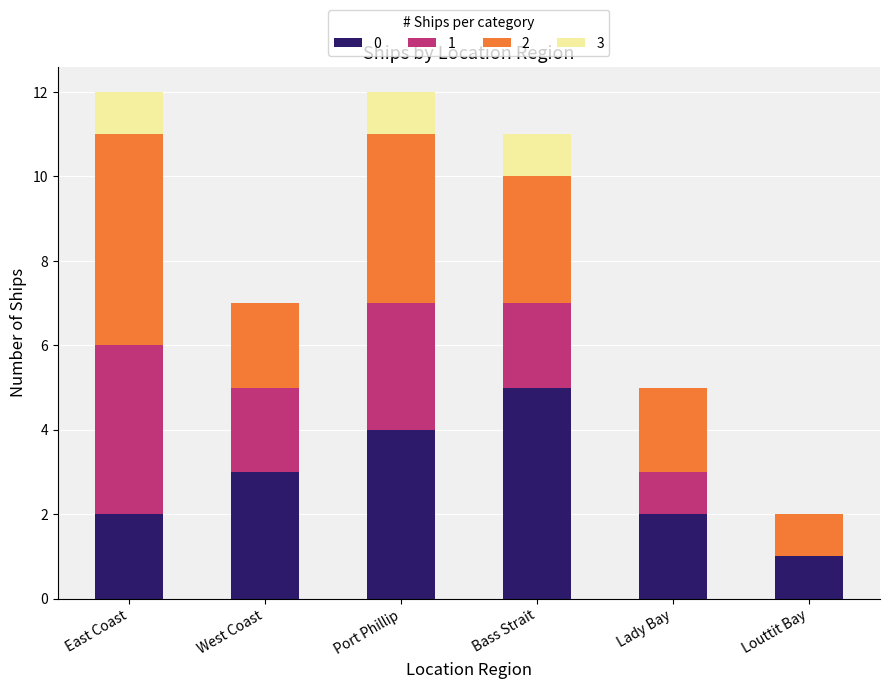

What is the total value across all series at Port Phillip?

12